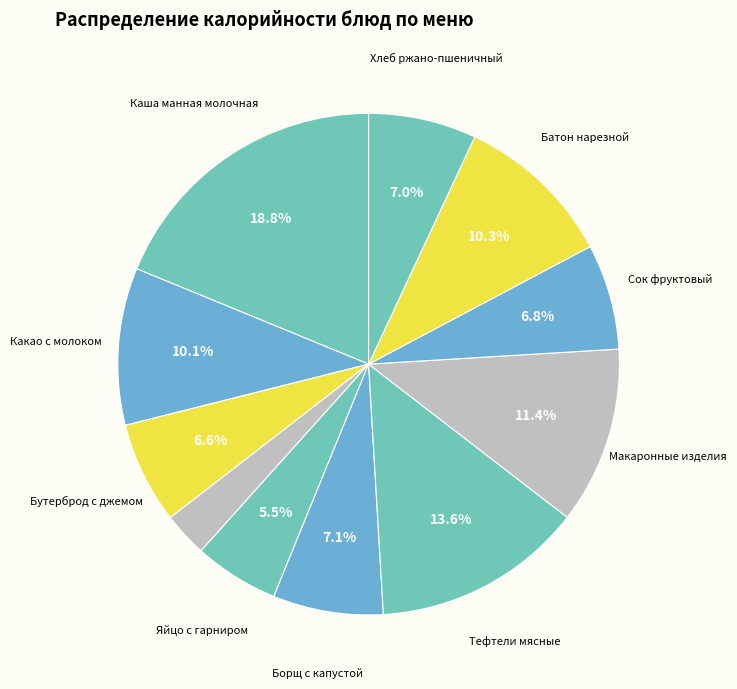

Count the number of slices in the pie.

11